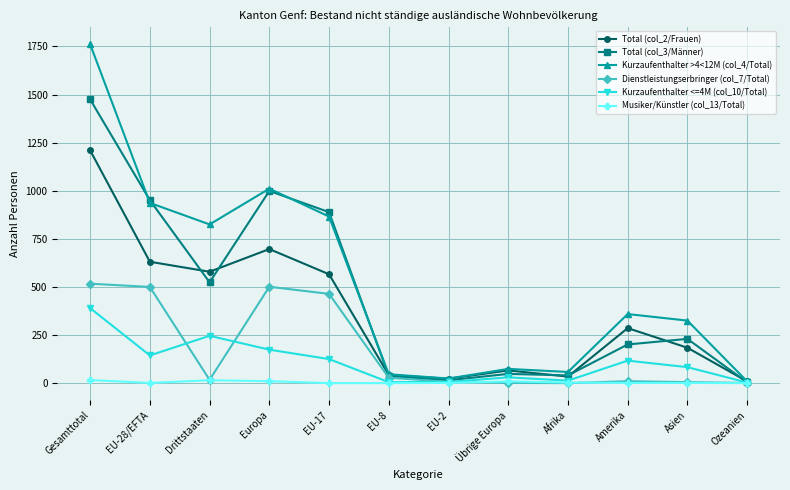

How many values in the Kurzaufenthalter >4<12M (col_4/Total) series are below 359?

6